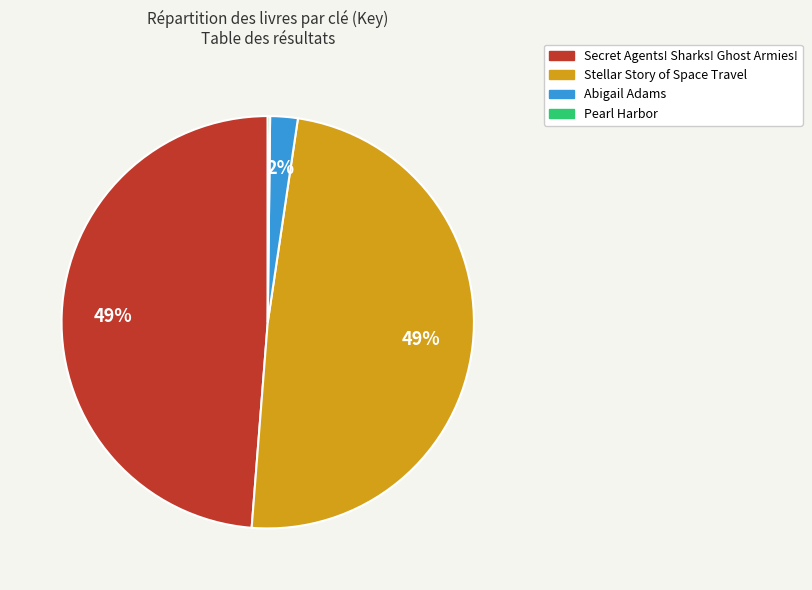

To the nearest percent, what is the average slice percentage?

25%